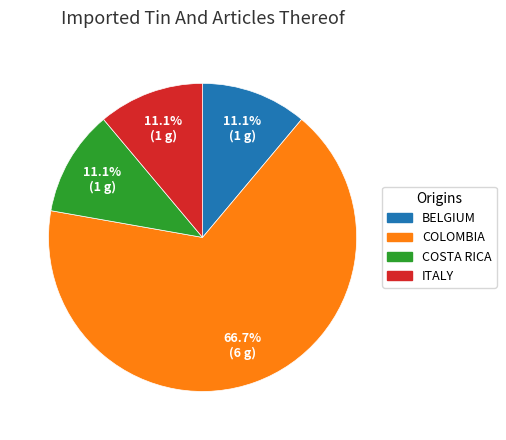

Is there a majority slice in this chart?

Yes